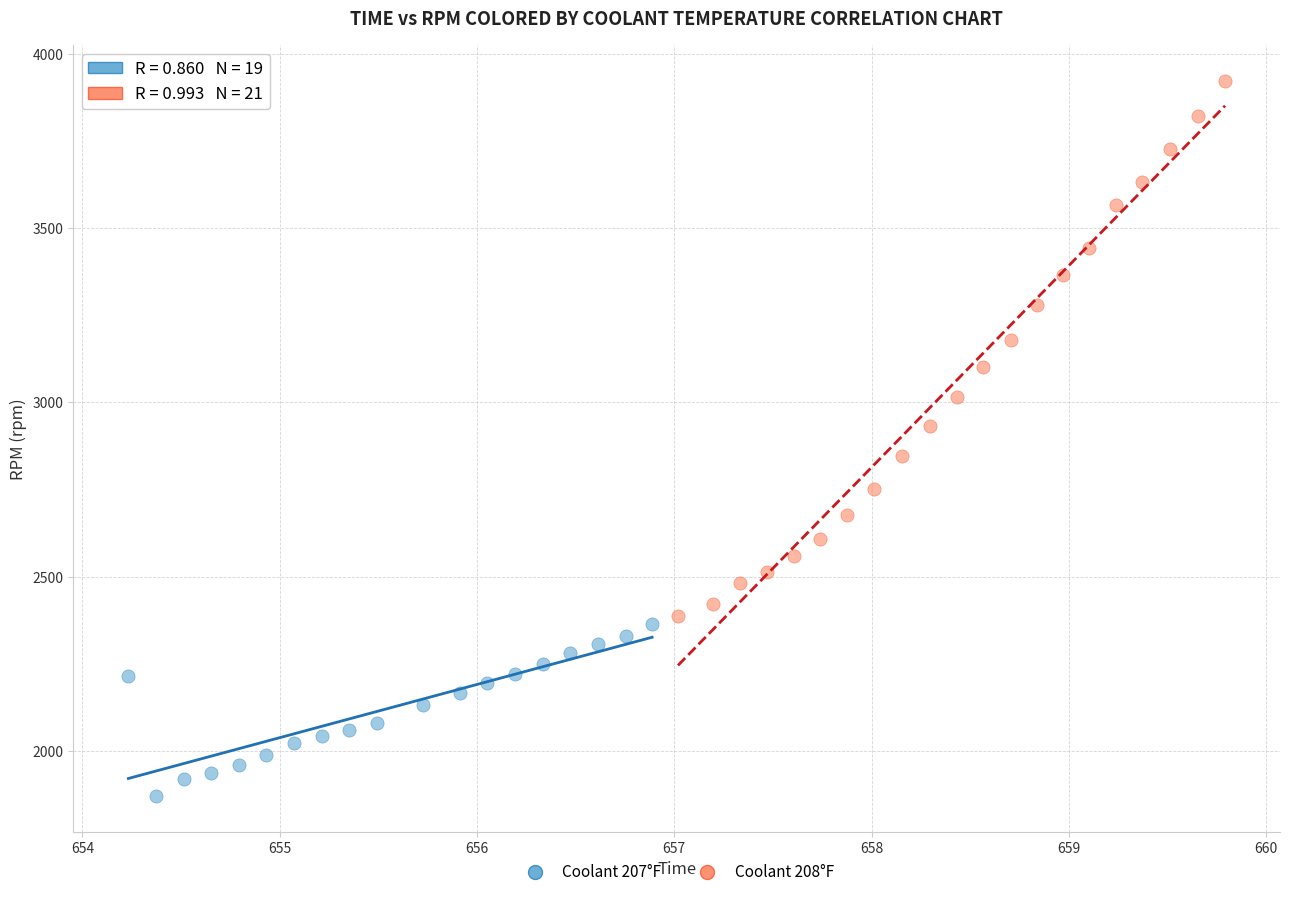

Which series reaches the minimum Y coordinate?

Coolant 207°F